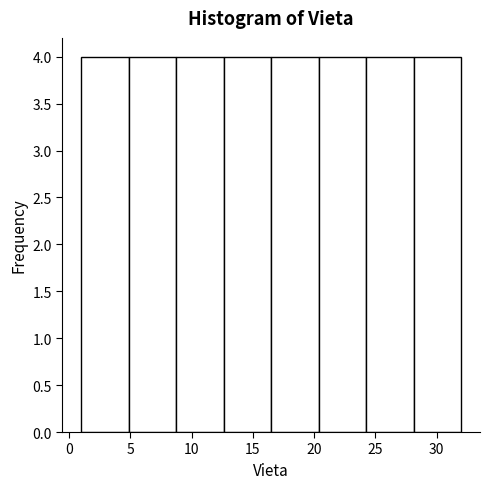

Reading left to right, list every bar in this chart as the range it spans on the x-axis followed by its height. Neither the bar edges nor the heights are printed on the chart, so give them approximately, as read against the axes.

1.0 to 5.0: 4
5.0 to 9.0: 4
9.0 to 12.5: 4
12.5 to 16.5: 4
16.5 to 20.5: 4
20.5 to 24.5: 4
24.5 to 28.0: 4
28.0 to 32.0: 4